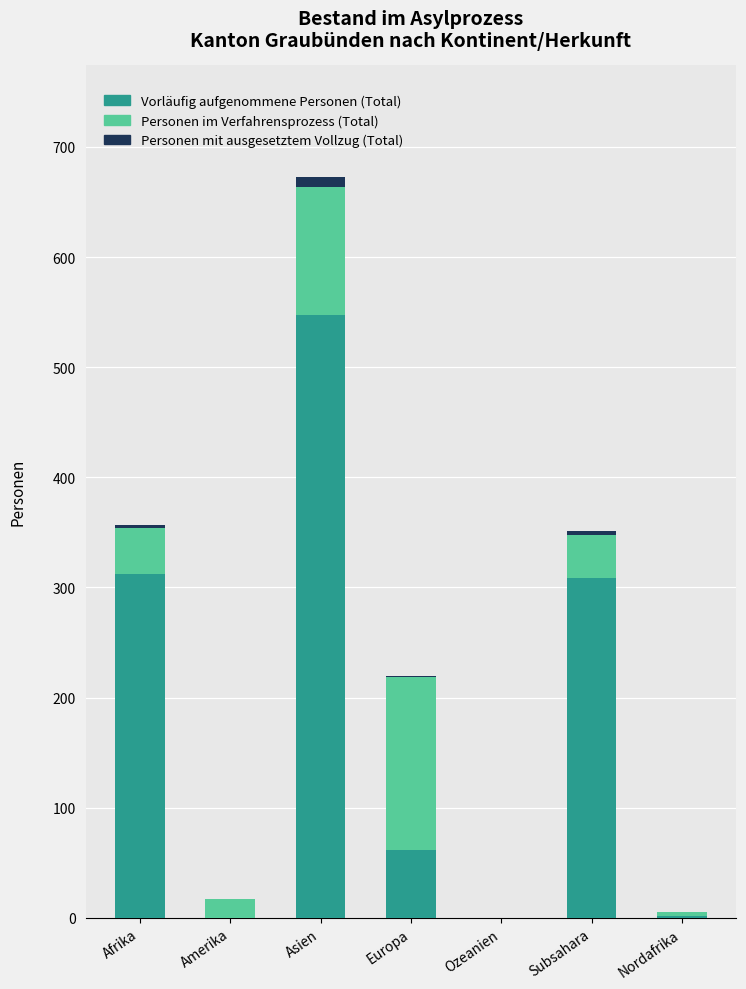

True or false: Vorläufig aufgenommene Personen (Total) has a value of 358 at Asien.

False